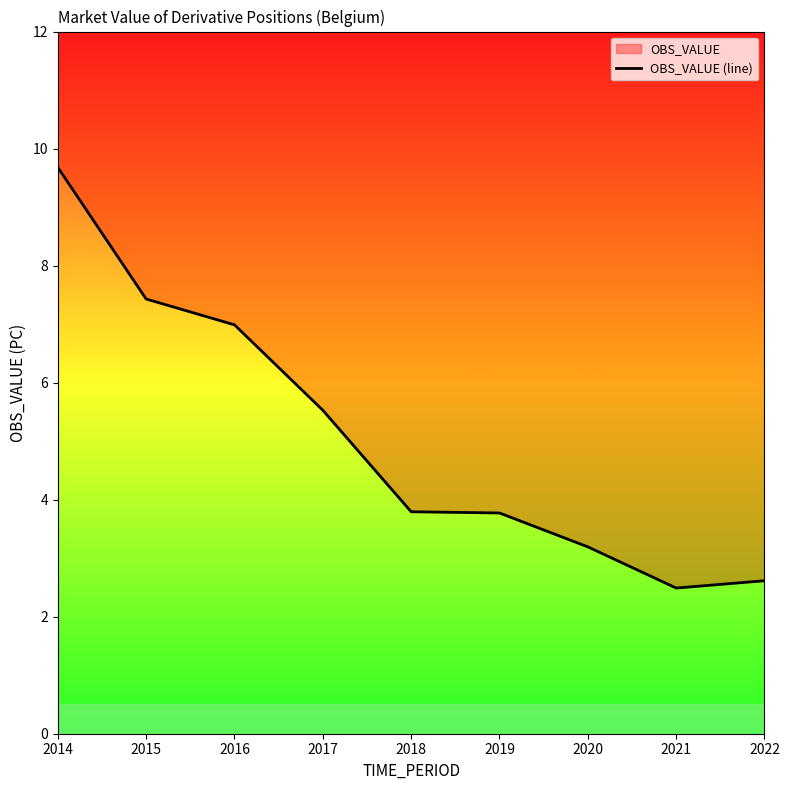

Rank the categories by value from highest to lowest.

2014, 2015, 2016, 2017, 2018, 2019, 2020, 2022, 2021